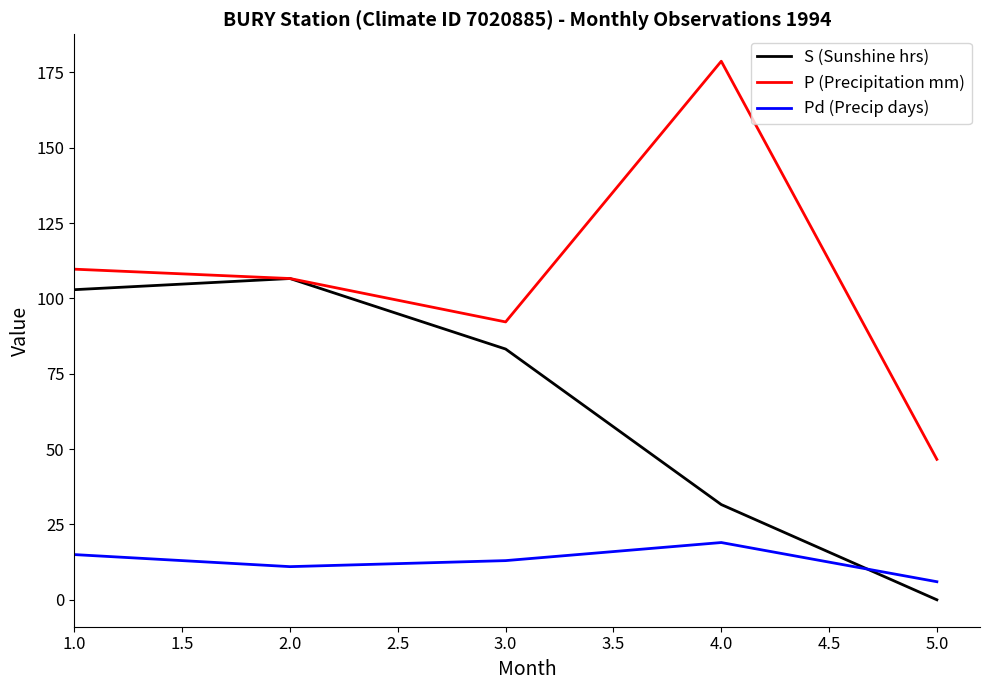

How many interior local valleys does the Pd (Precip days) series have?

1